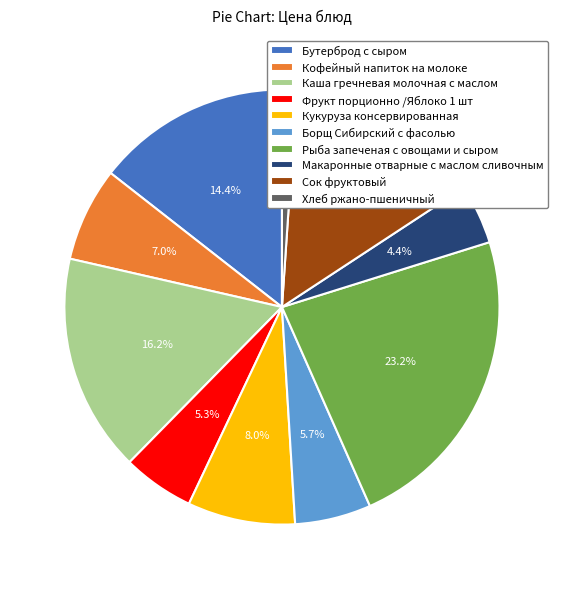

To the nearest percent, what portion does Бутерброд с сыром represent?

14%